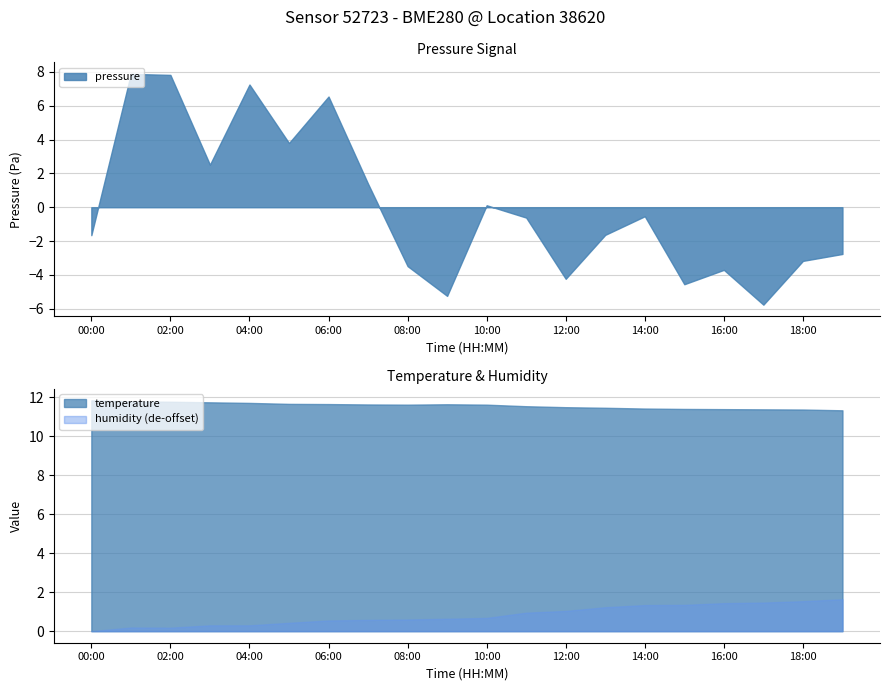

What is the sum of all temperature values?

231.7